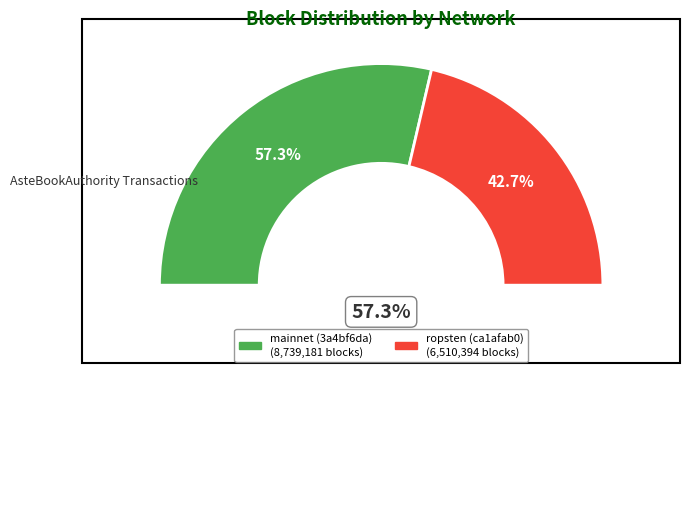

What percentage do mainnet (3a4bf6da) and ropsten (ca1afab0) together represent?

100.0%